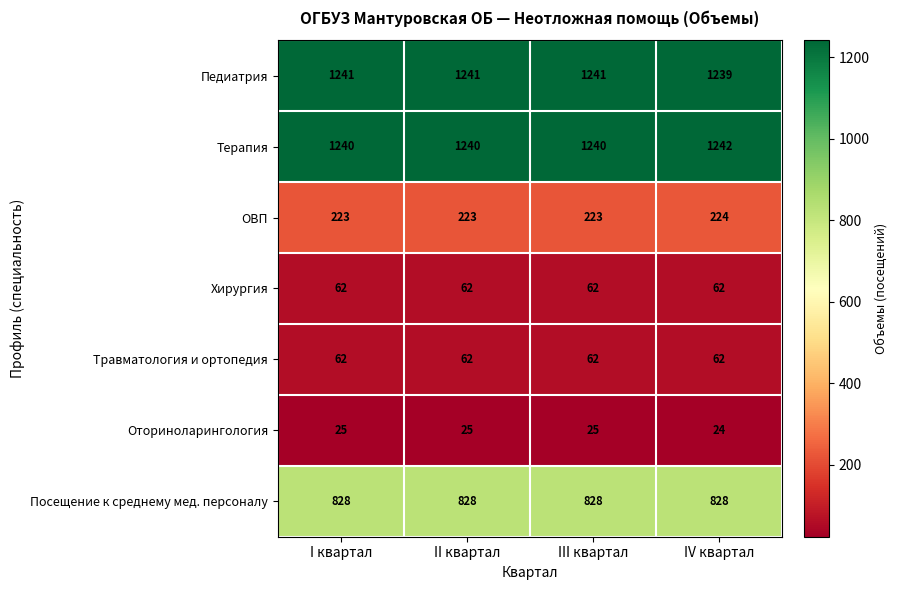

What is the spread (max minus min) of values at III квартал?

1216